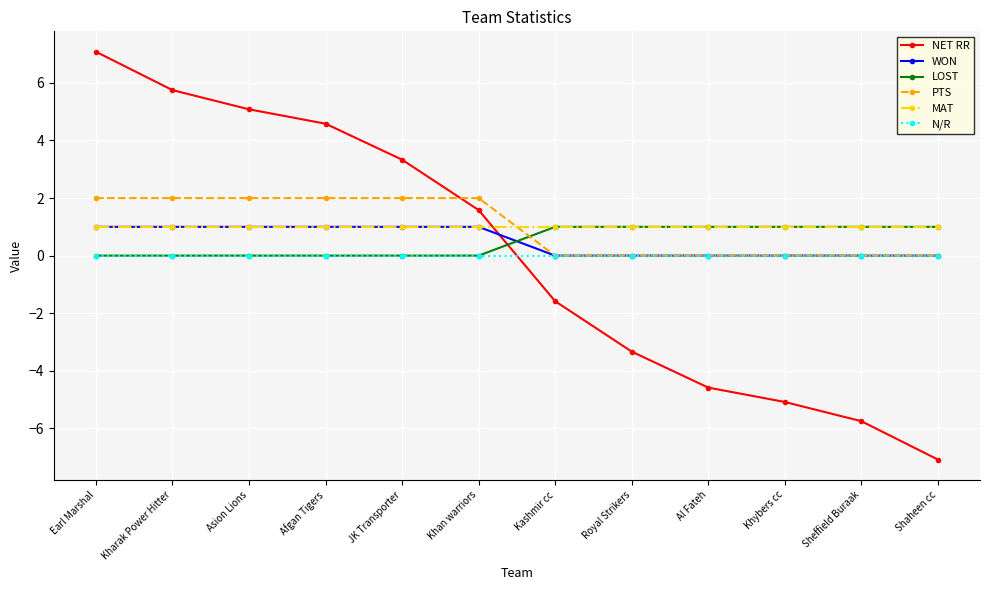

What position from the right is Kharak Power Hitter?

11